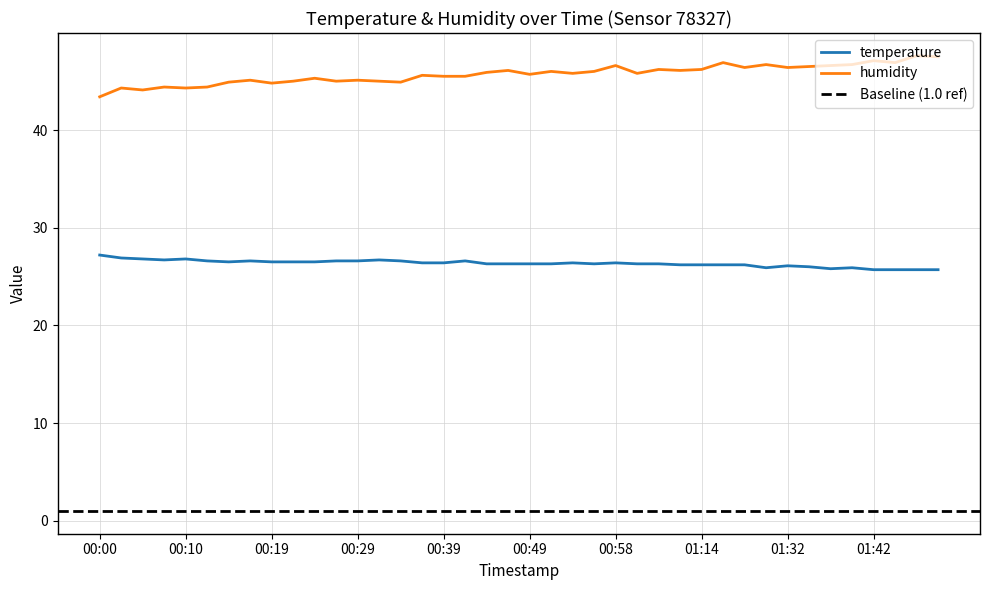

Reading right to left, list all the values displayed in this chart.

temperature: 25.7	25.7	25.7	25.7	25.9	25.8	26.0	26.1	25.9	26.2	26.2	26.2	26.2	26.3	26.3	26.4	26.3	26.4	26.3	26.3	26.3	26.3	26.6	26.4	26.4	26.6	26.7	26.6	26.6	26.5	26.5	26.5	26.6	26.5	26.6	26.8	26.7	26.8	26.9	27.2
humidity: 47.5	47.6	46.9	47.1	46.7	46.6	46.5	46.4	46.7	46.4	46.9	46.2	46.1	46.2	45.8	46.6	46.0	45.8	46.0	45.7	46.1	45.9	45.5	45.5	45.6	44.9	45.0	45.1	45.0	45.3	45.0	44.8	45.1	44.9	44.4	44.3	44.4	44.1	44.3	43.4